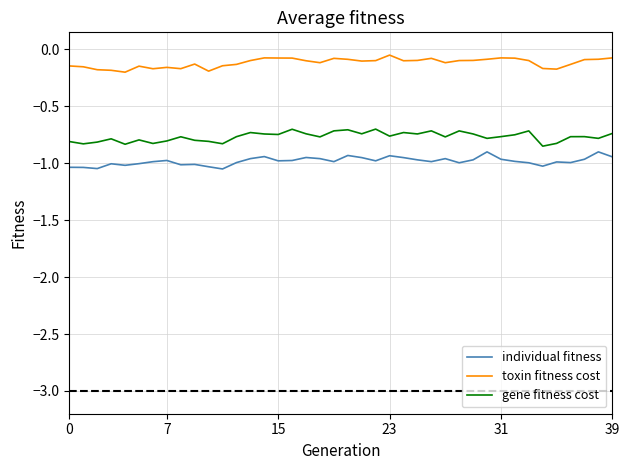

In individual fitness, how many points are higher than both neighbors (excluding endpoints)?

11